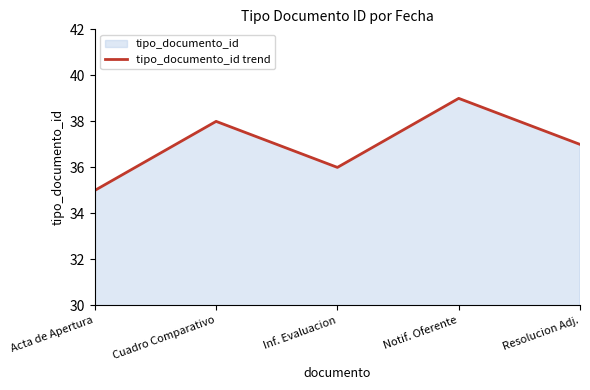

At which category does the chart reach its minimum across all series?

Acta de Apertura